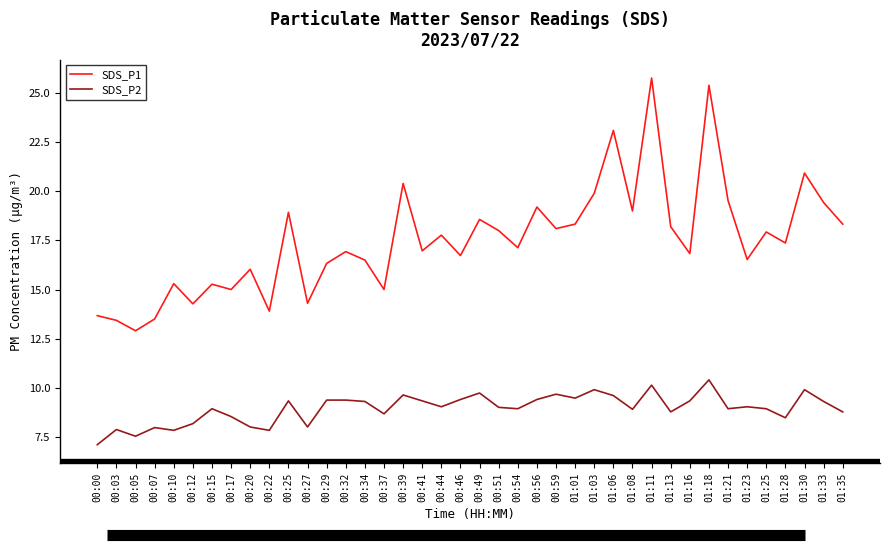

True or false: SDS_P1 has more than 1 interior local peaks.

True